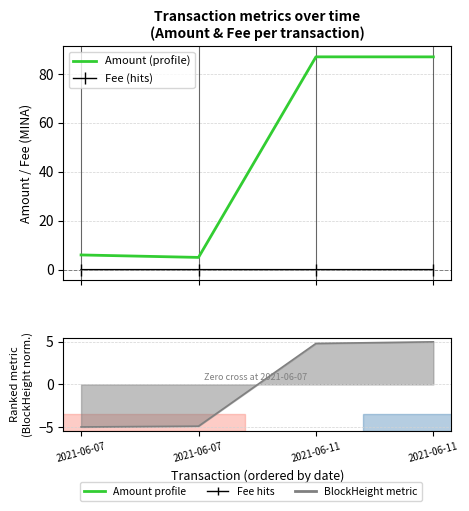

True or false: Amount and Fee intersect in this chart.

False